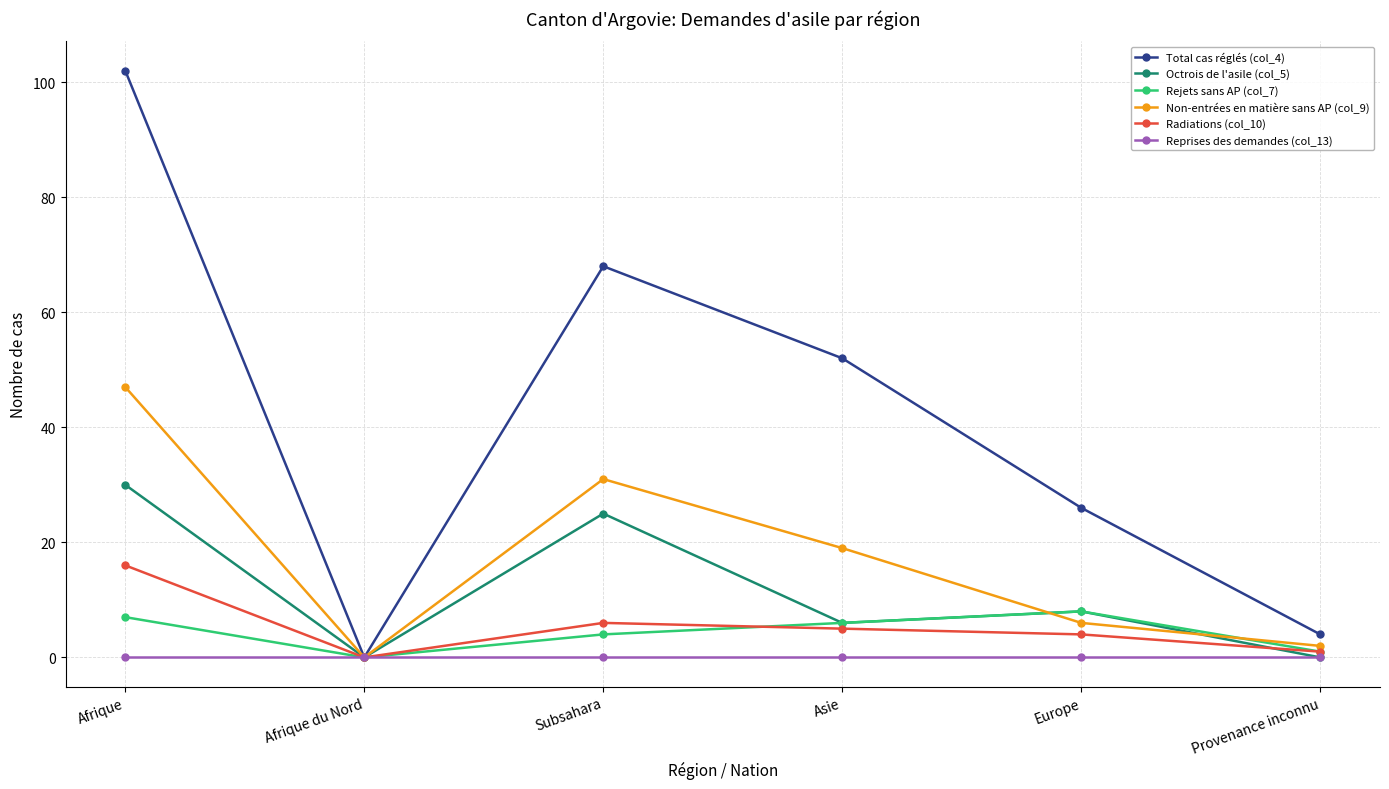

At Afrique, list the series in order from largest to smallest.

Total cas réglés (col_4), Non-entrées en matière sans AP (col_9), Octrois de l'asile (col_5), Radiations (col_10), Rejets sans AP (col_7), Reprises des demandes (col_13)